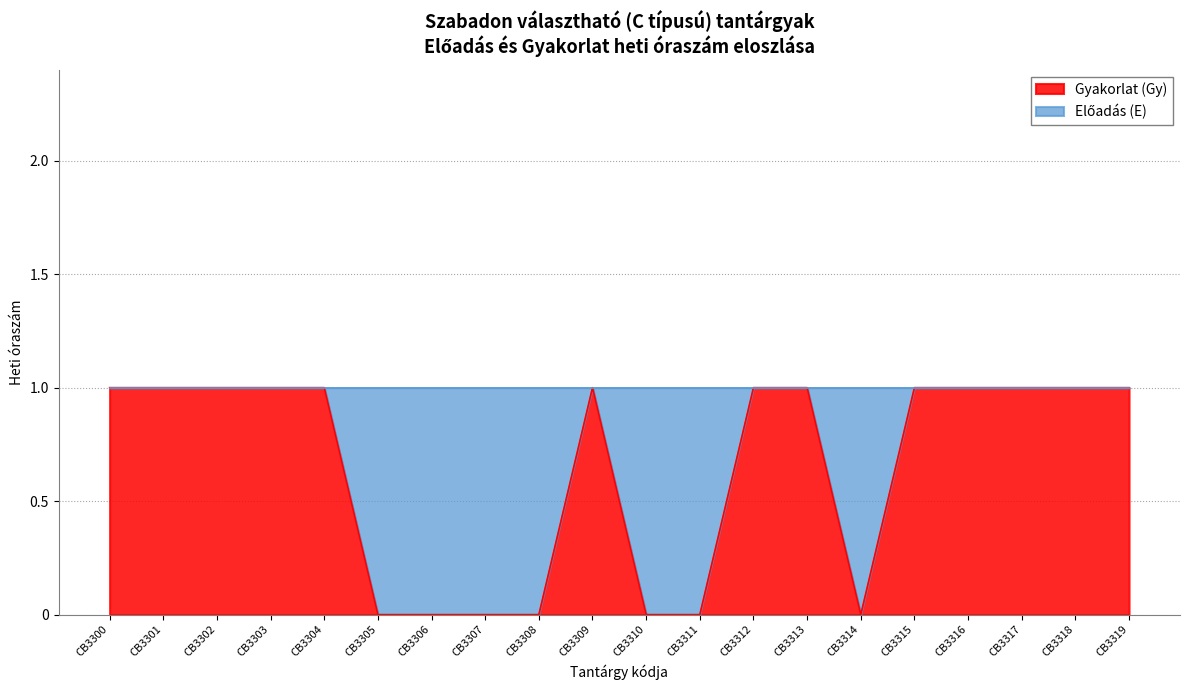

What is the value of the 18th point from the left?

1